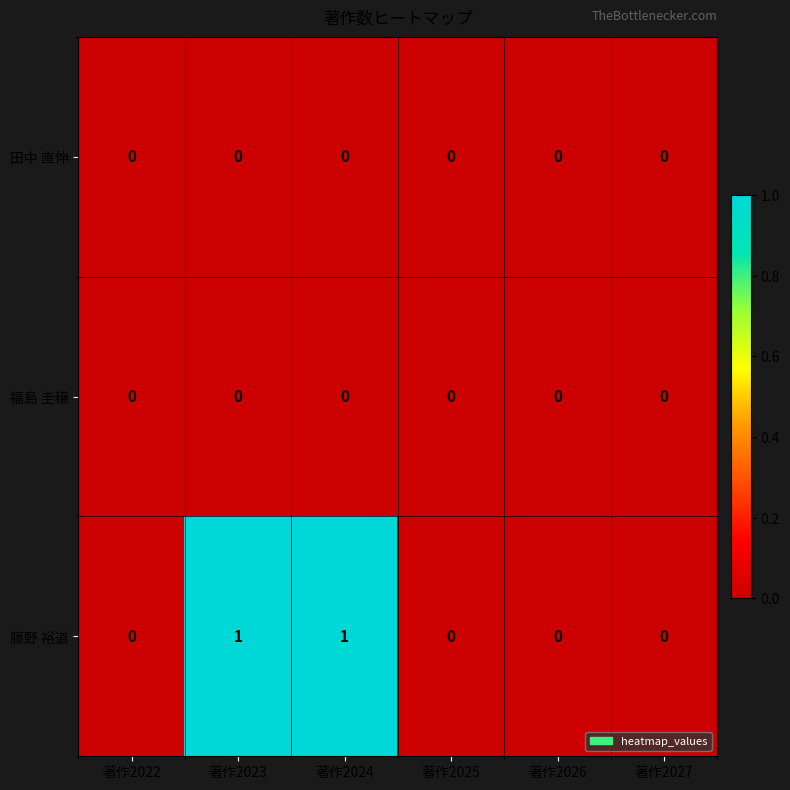

Is it true that 福島 圭穣 equals 0 at 著作2022?

True